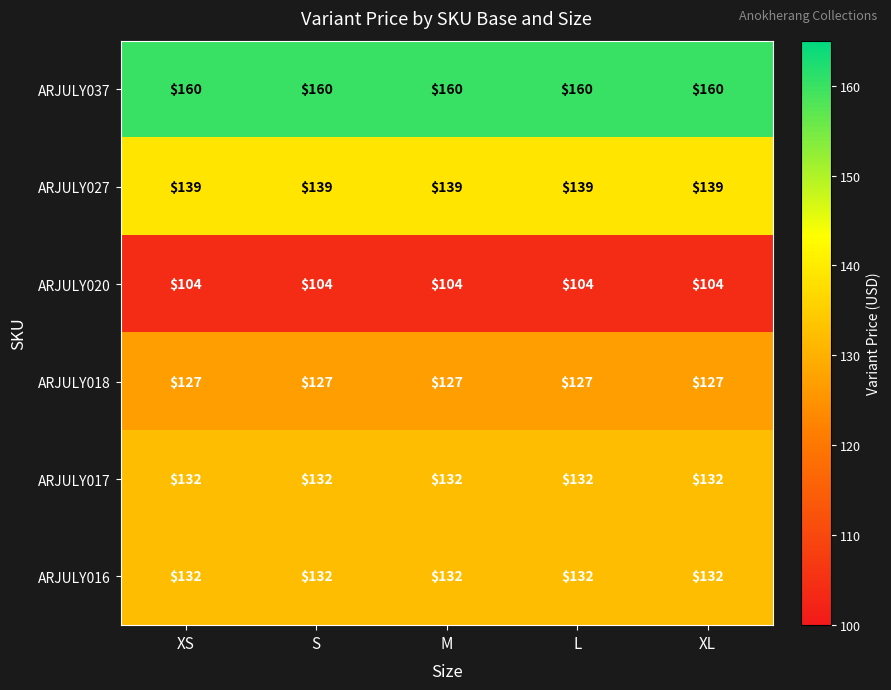

What is the difference between the highest and lowest values at XL?

56